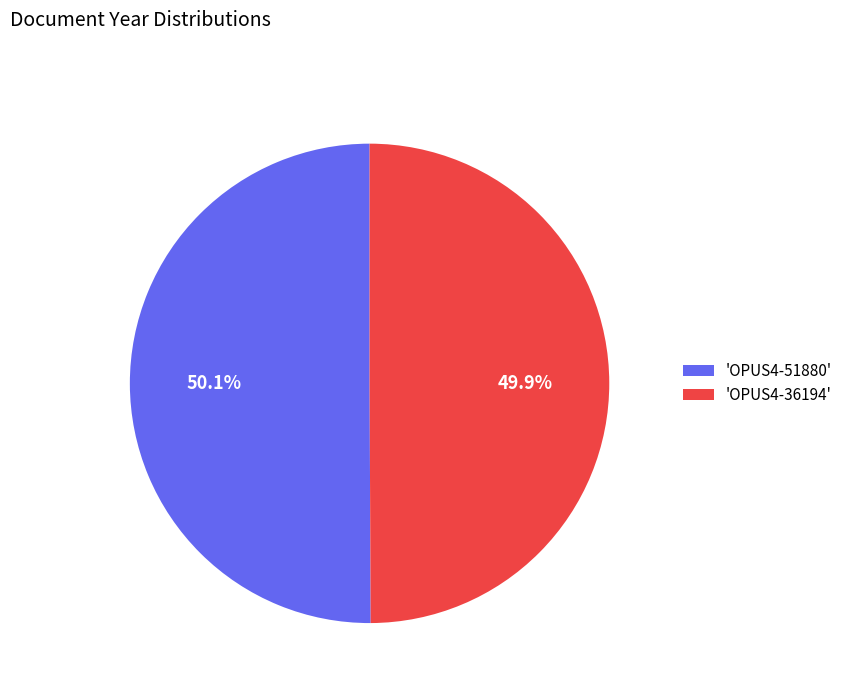

Is there a majority slice in this chart?

Yes